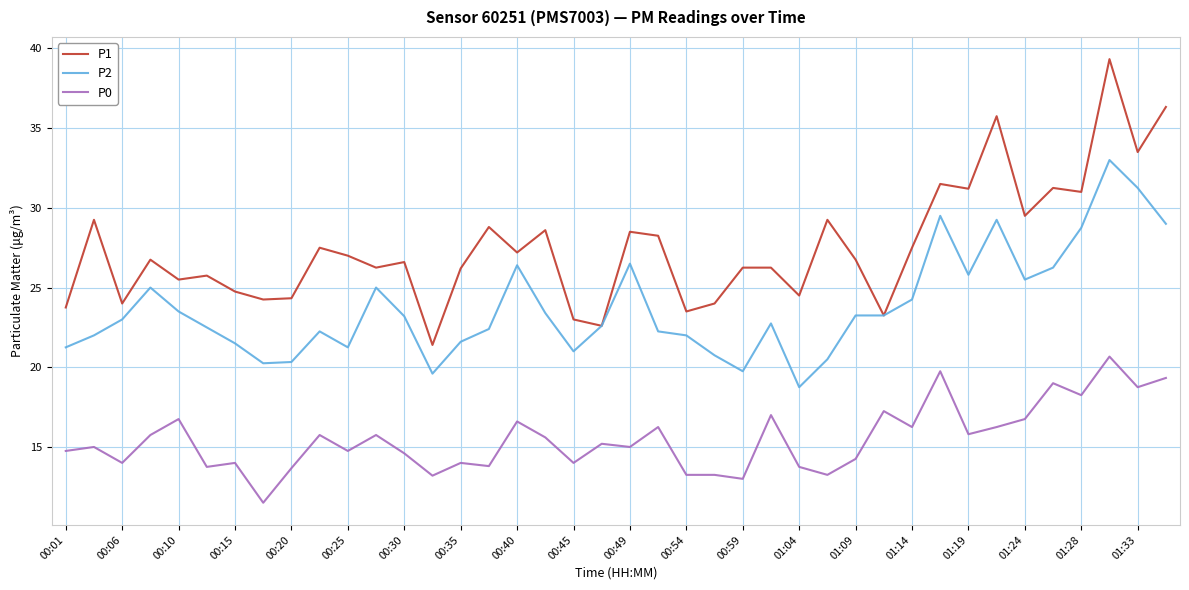

True or false: P0 and P2 intersect in this chart.

False